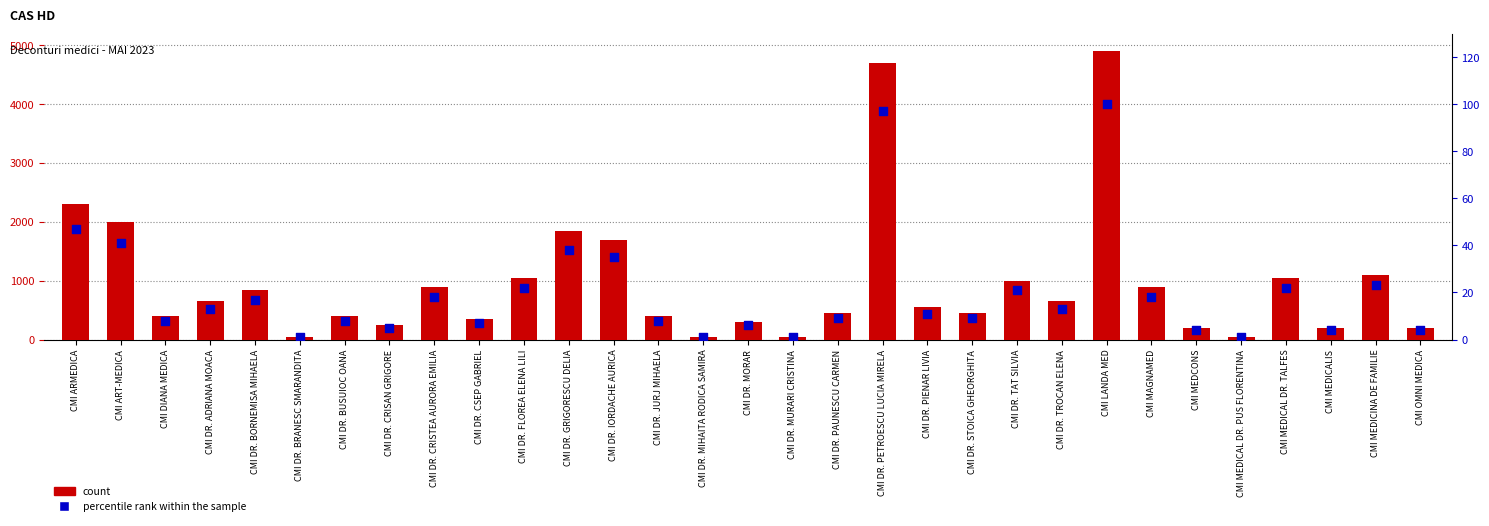

At which category is the sum across all series the highest?

CMI LANDA MED